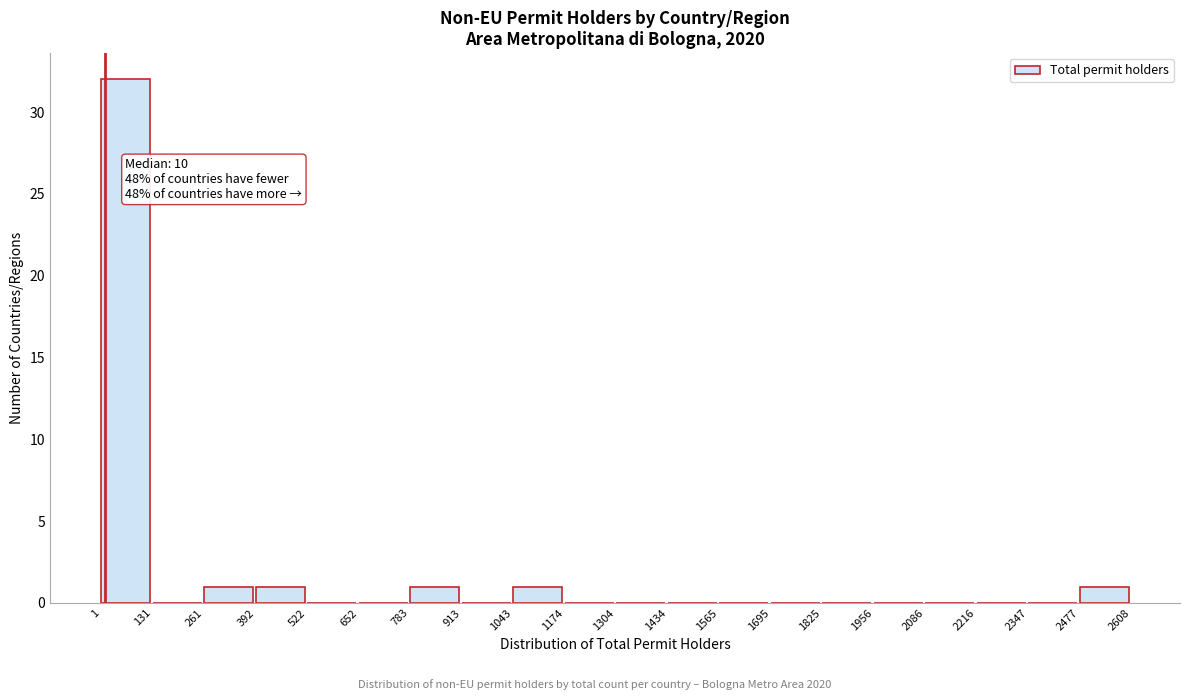

Which range on the x-axis has the tallest bar?

1 to 131